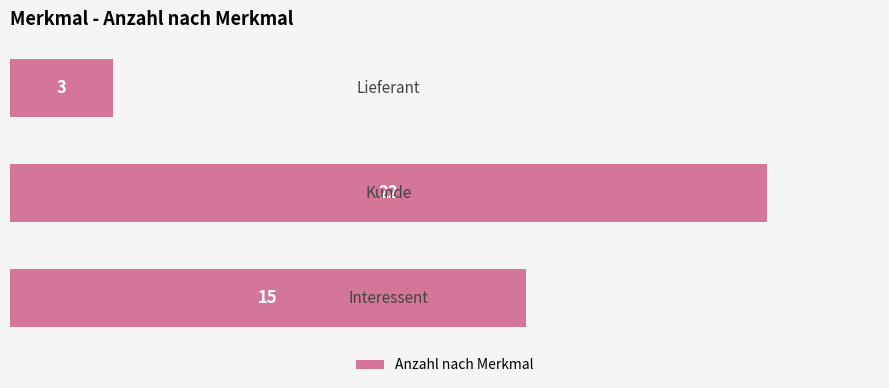

What is the greatest value displayed?

22